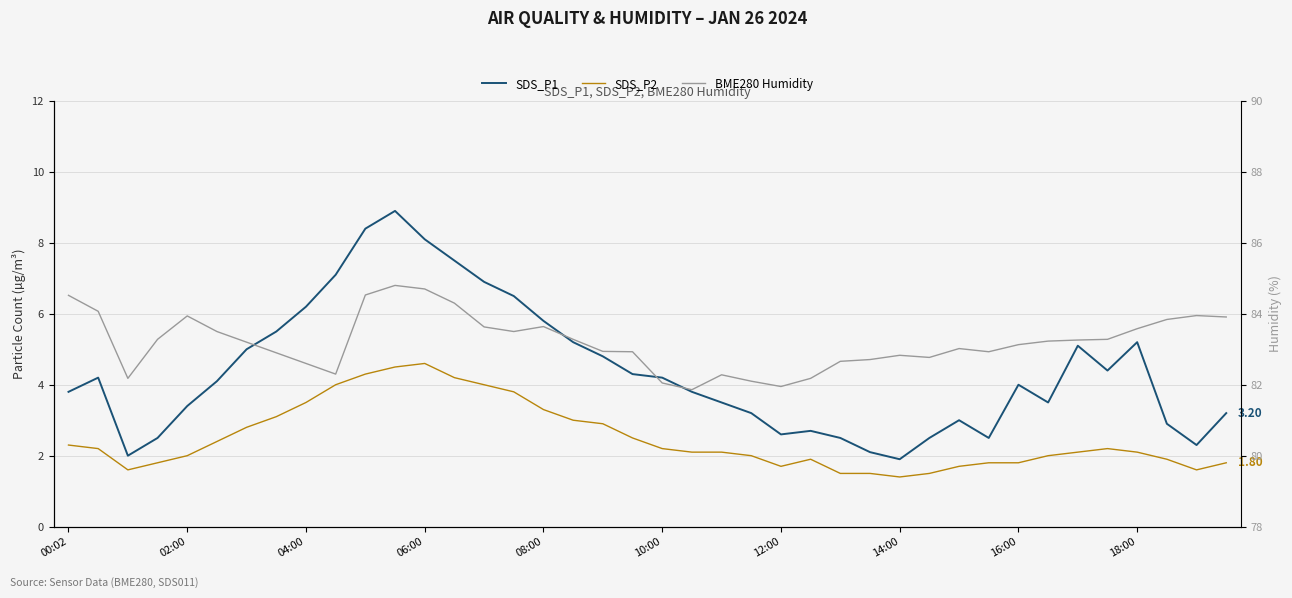

At 30, list the series in order from smallest to largest.

SDS_P2, SDS_P1, BME280 Humidity